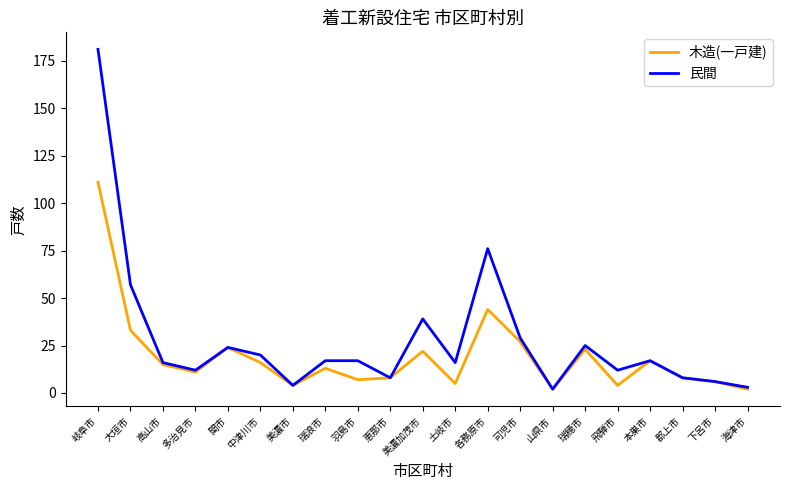

What are all the series names shown in the legend?

木造(一戸建), 民間